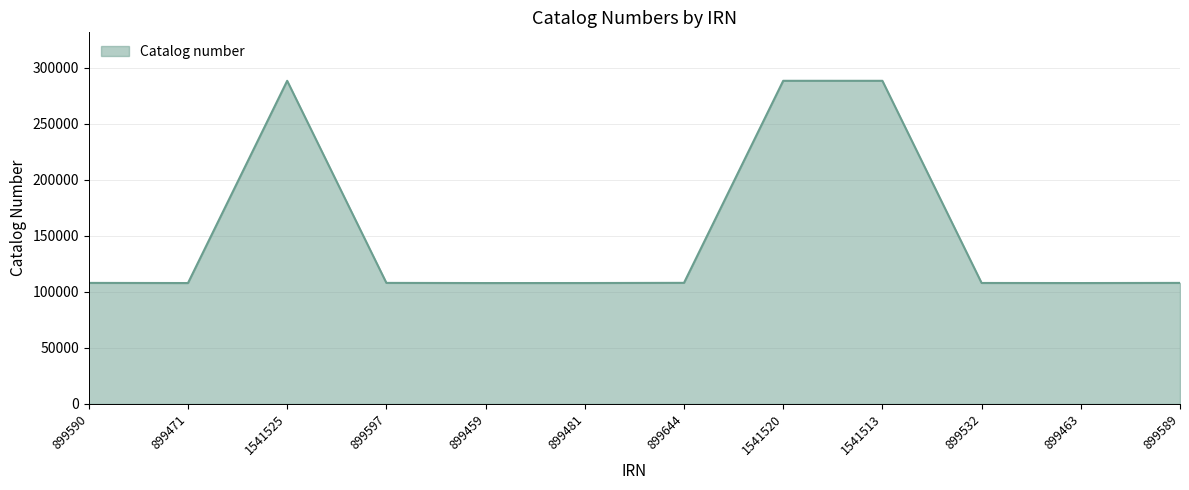

Which has a higher value, 899590 or 1541525?

1541525